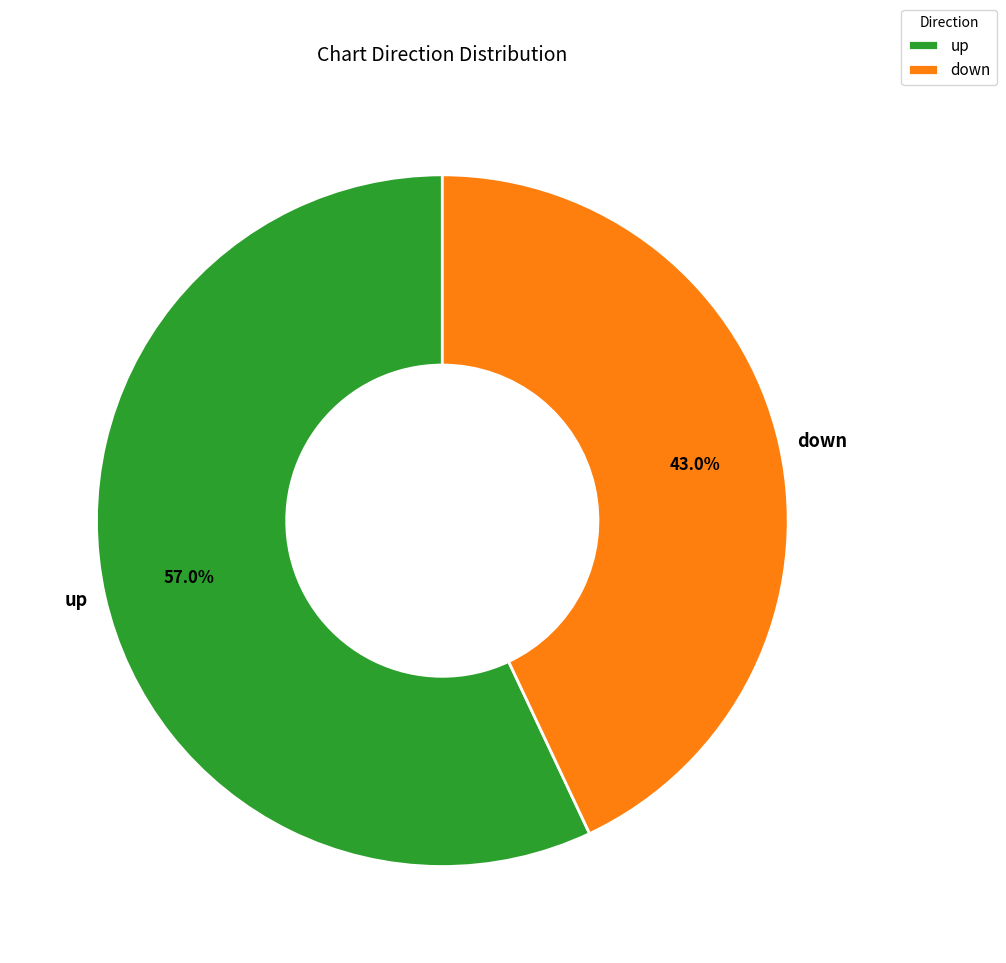

To the nearest percent, what is the average slice percentage?

50%